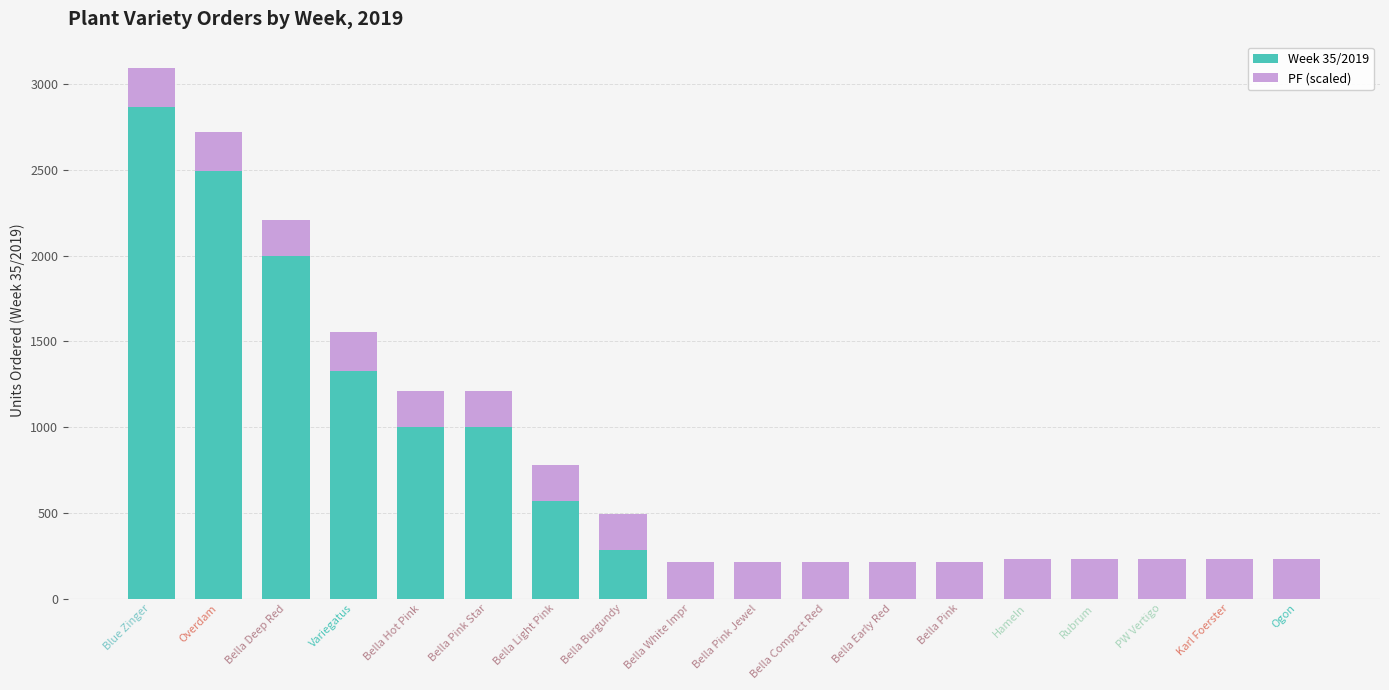

What is the sum of the Week 35/2019 values at Bella Hot Pink and Bella Pink?

1000.0